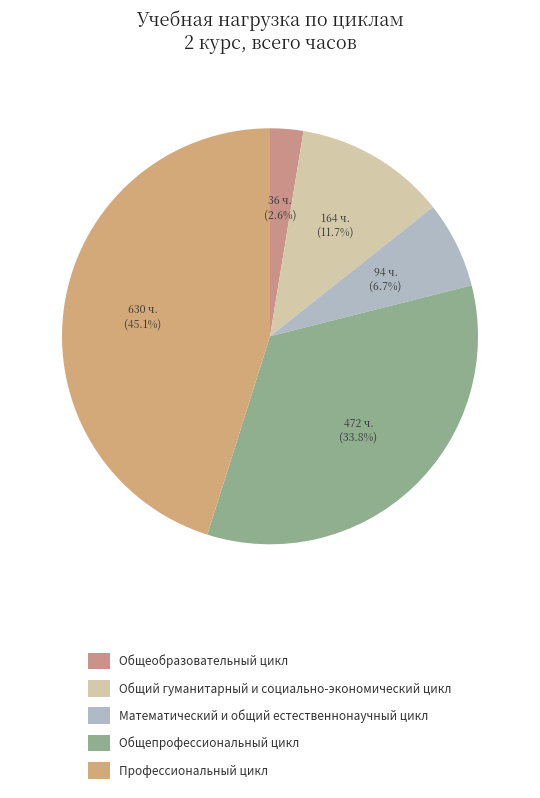

To the nearest percent, what is the combined percentage of Математический и общий естественнонаучный цикл and Общепрофессиональный цикл?

41%